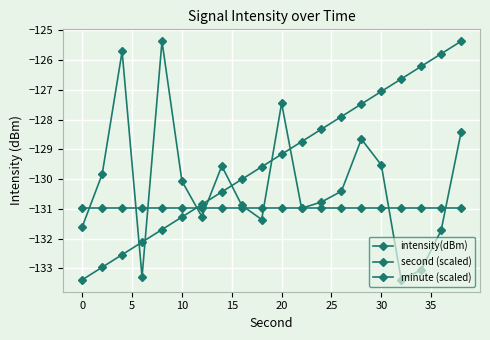

Rank the series by their maximum value, from lowest to highest.

minute (scaled), second (scaled), intensity(dBm)